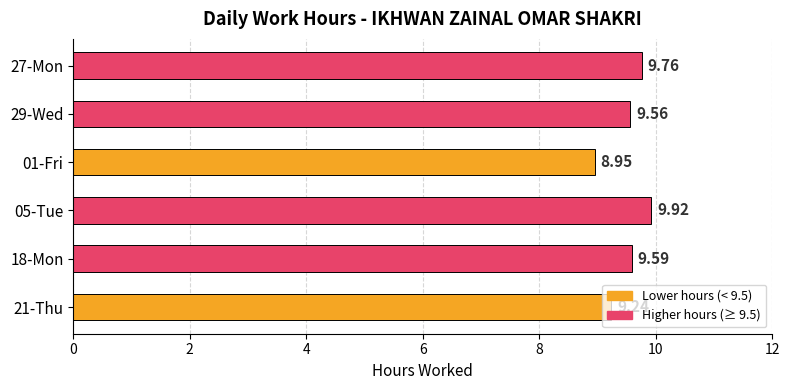

What is the ratio of the value at 27-Mon to the value at 21-Thu?

1.1